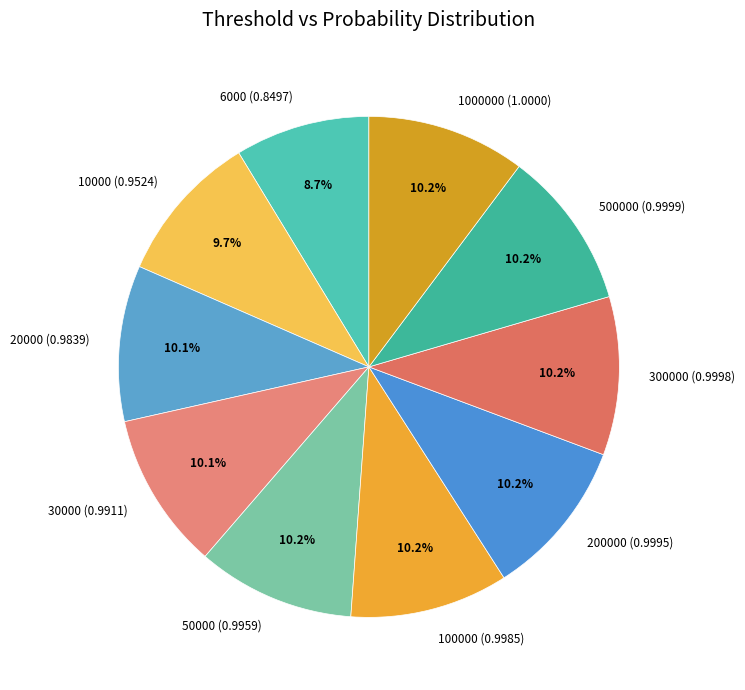

Which category has the smallest portion of the pie?

6000